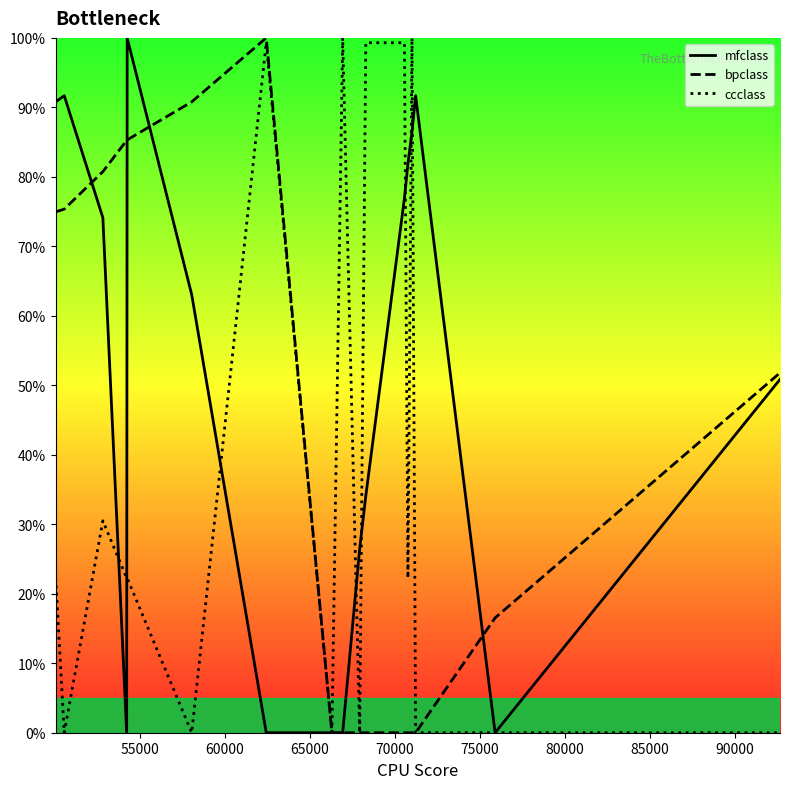

How many lines are shown in the chart?

3